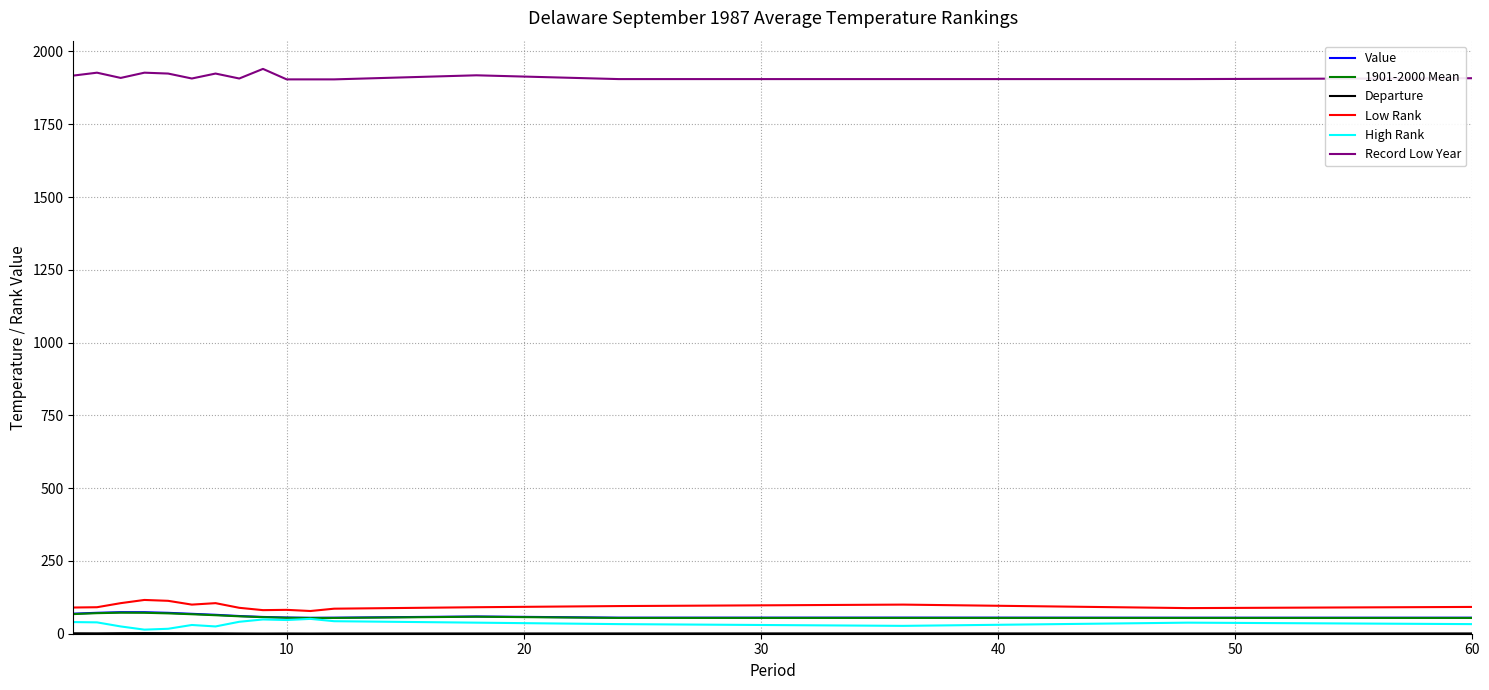

Which series has the largest total across all categories?

Record Low Year